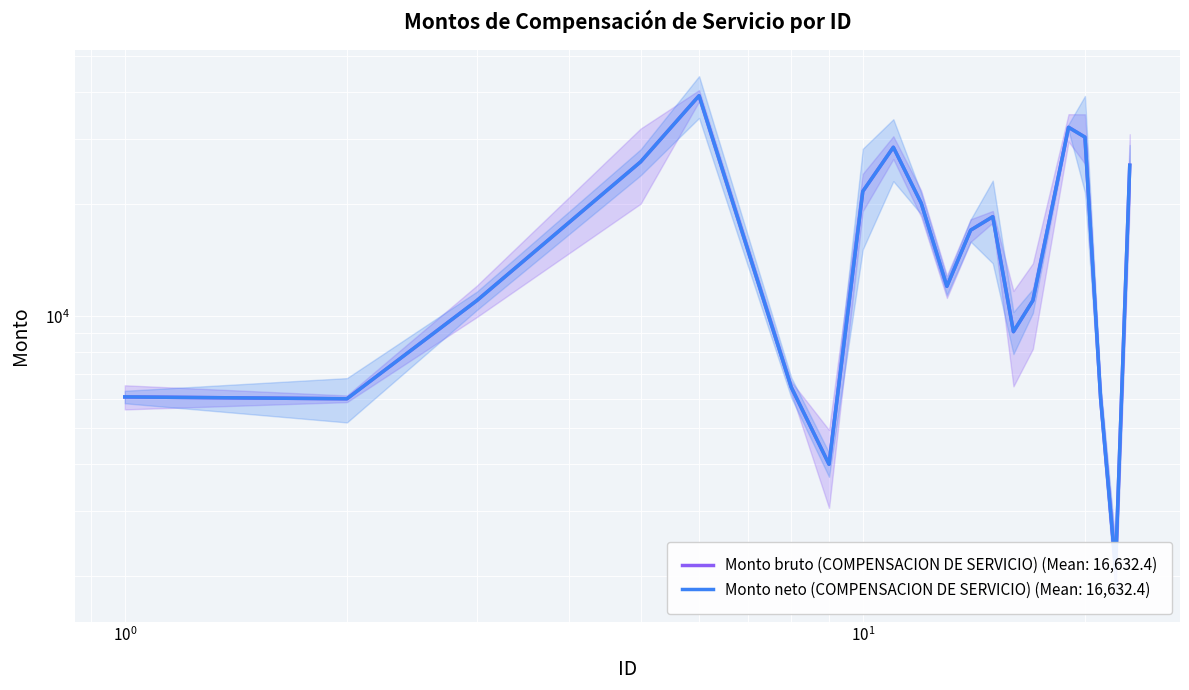

Reading left to right, transcribe all the data shown in this chart.

Monto bruto (COMPENSACION DE SERVICIO): 6069.4	6000.0	11020.0	26000.0	39143.0	6443.0	4000.0	21654.0	28453.2	20122.0	12032.0	17032.0	18510.5	9087.5	11020.0	32194.4	30288.9	6020.0	2105.8	25453.2
Monto neto (COMPENSACION DE SERVICIO): 6069.4	6000.0	11020.0	26000.0	39143.0	6443.0	4000.0	21654.0	28453.2	20122.0	12032.0	17032.0	18510.5	9087.5	11020.0	32194.4	30288.9	6020.0	2105.8	25453.2